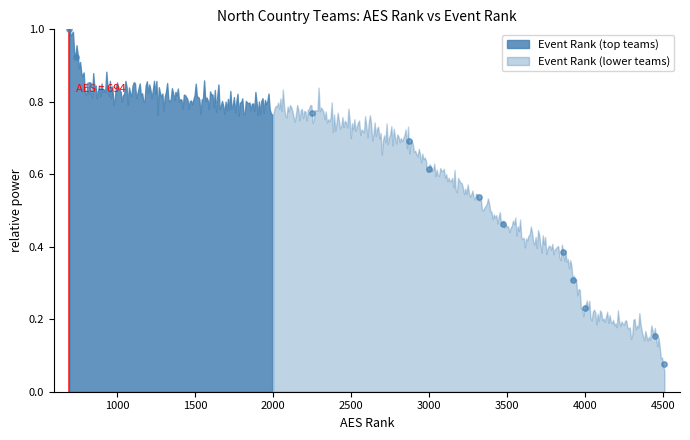

What is the range of X values (max minus min)?

3817.0